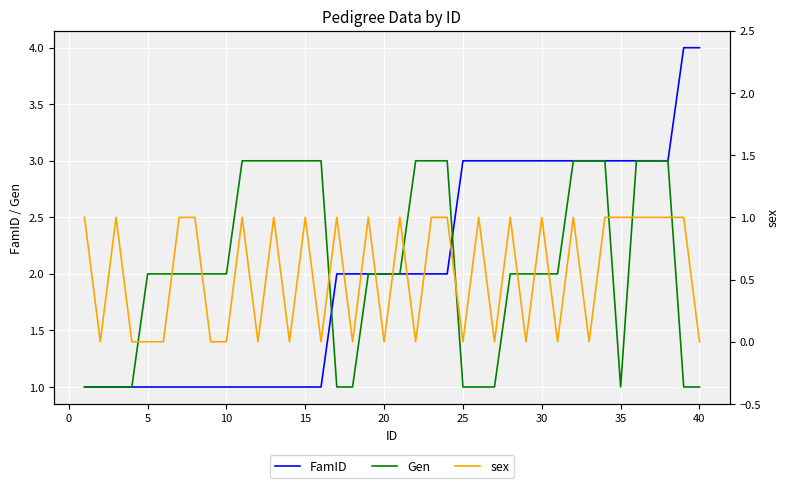

What is the difference between the highest and lowest values at 23?

2